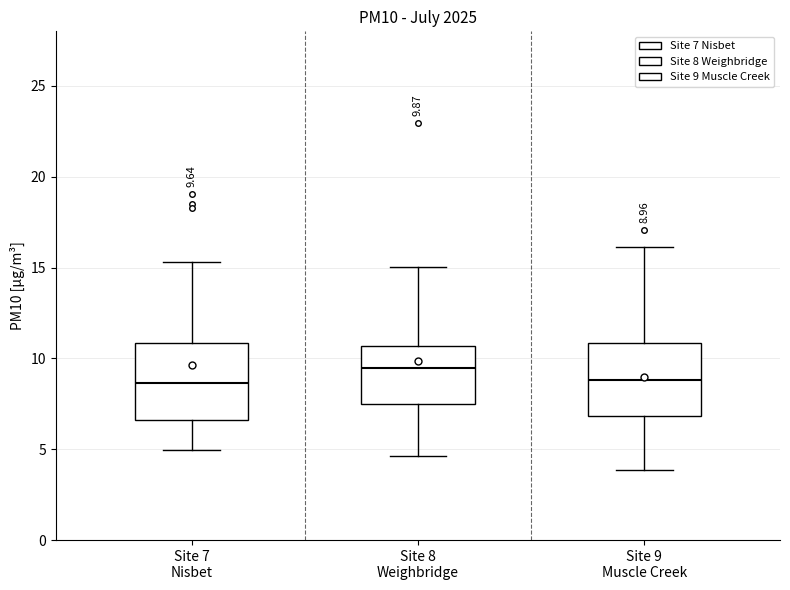

Which box has the highest median line?

Site 8 Weighbridge